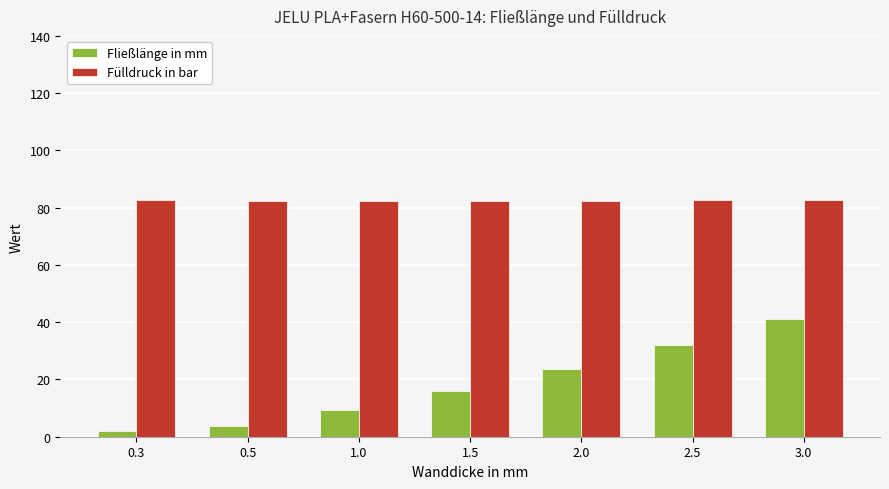

What is the difference between the maximum and minimum values in the Fließlänge in mm series?

39.1